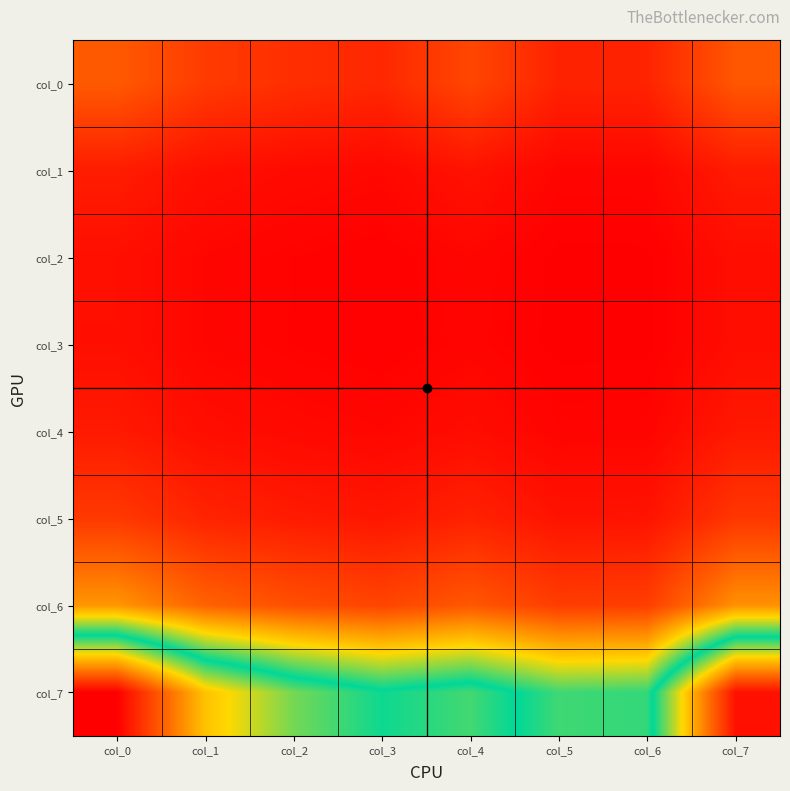

Rank the series at col_1 from highest to lowest value.

col_7, col_6, col_0, col_5, col_1, col_4, col_2, col_3